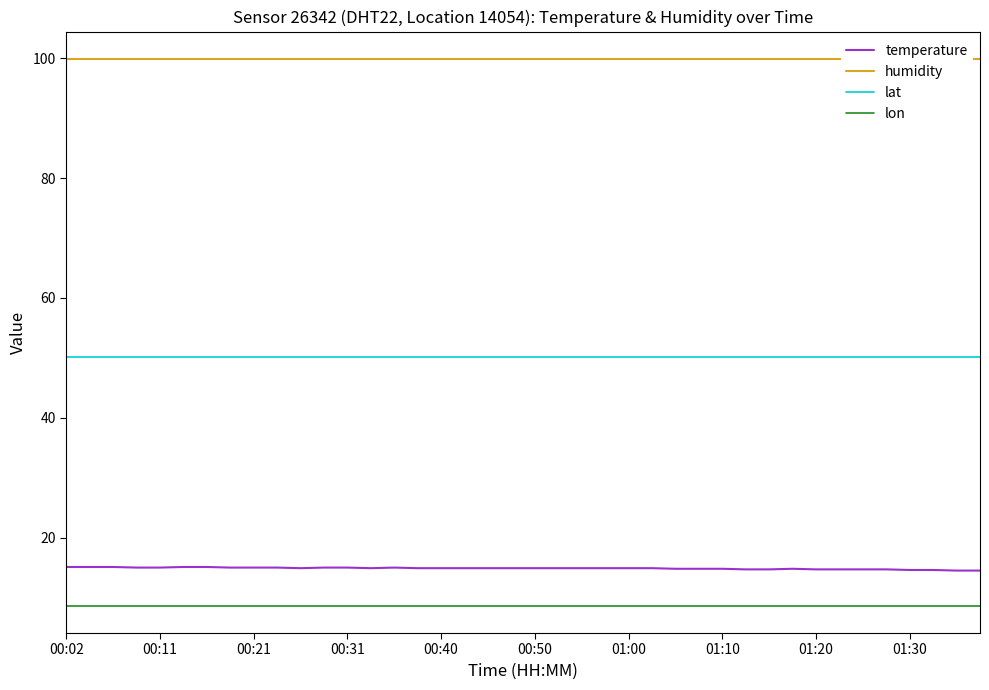

The lat series shows 29.0 at 00:40. True or false?

False